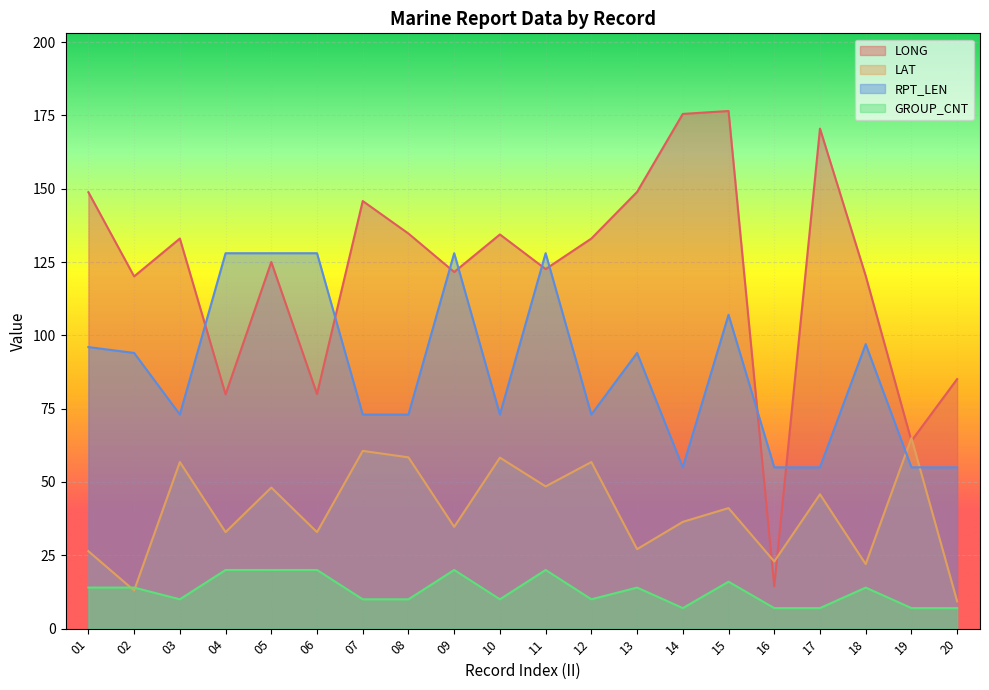

At how many categories does at least one series exceed 109?

17